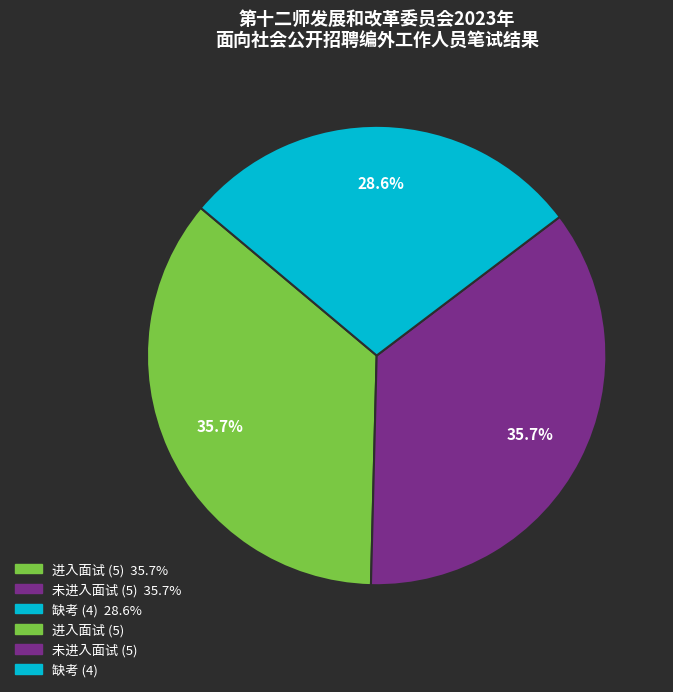

Is there any slice that represents more than half of the pie?

No